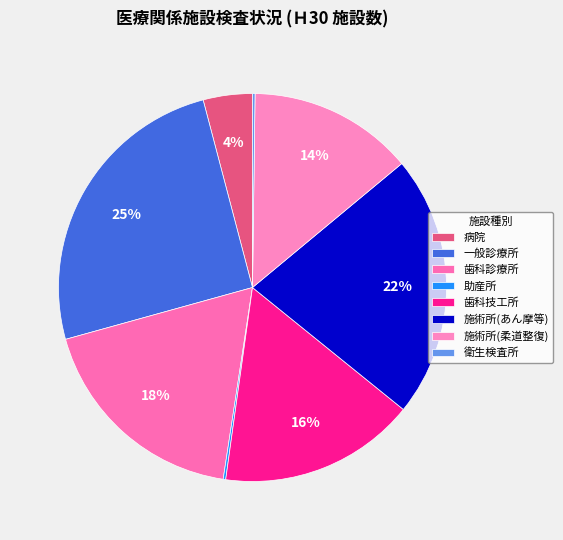

Does 歯科技工所 represent more than half of the total?

No